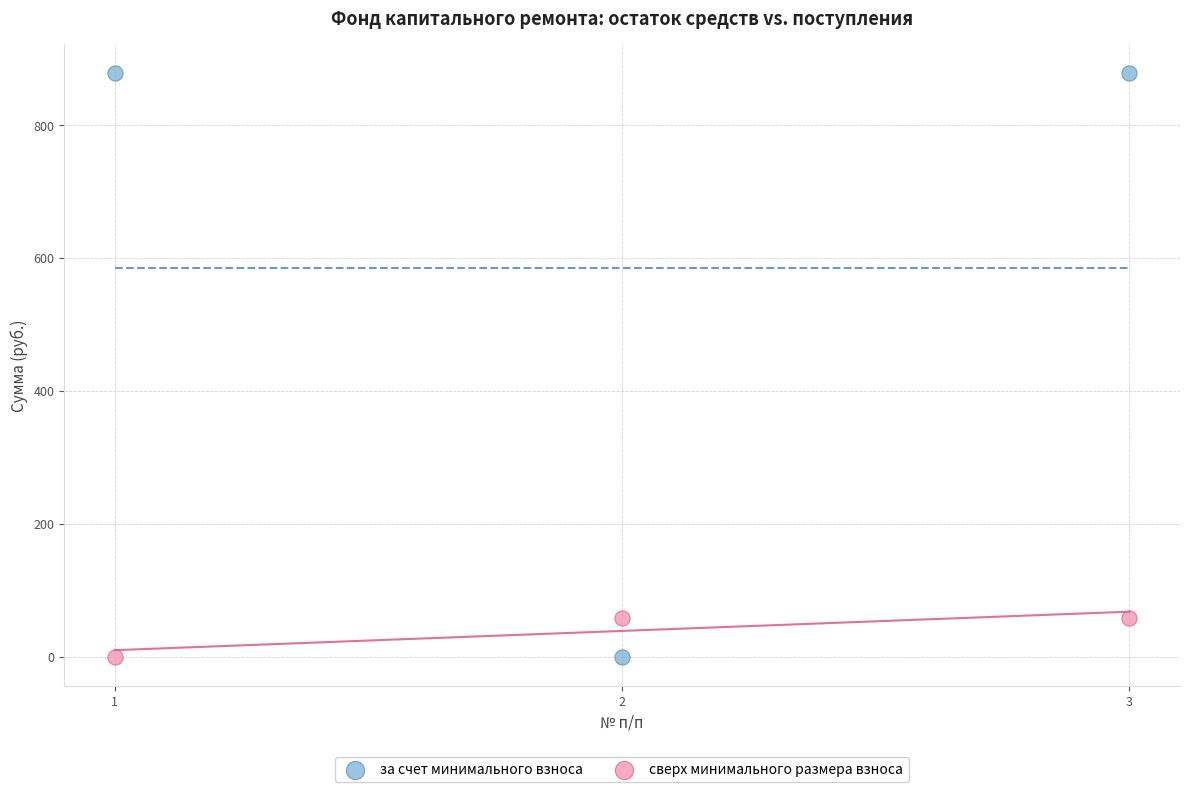

Which series has the widest spread of Y values?

за счет минимального взноса